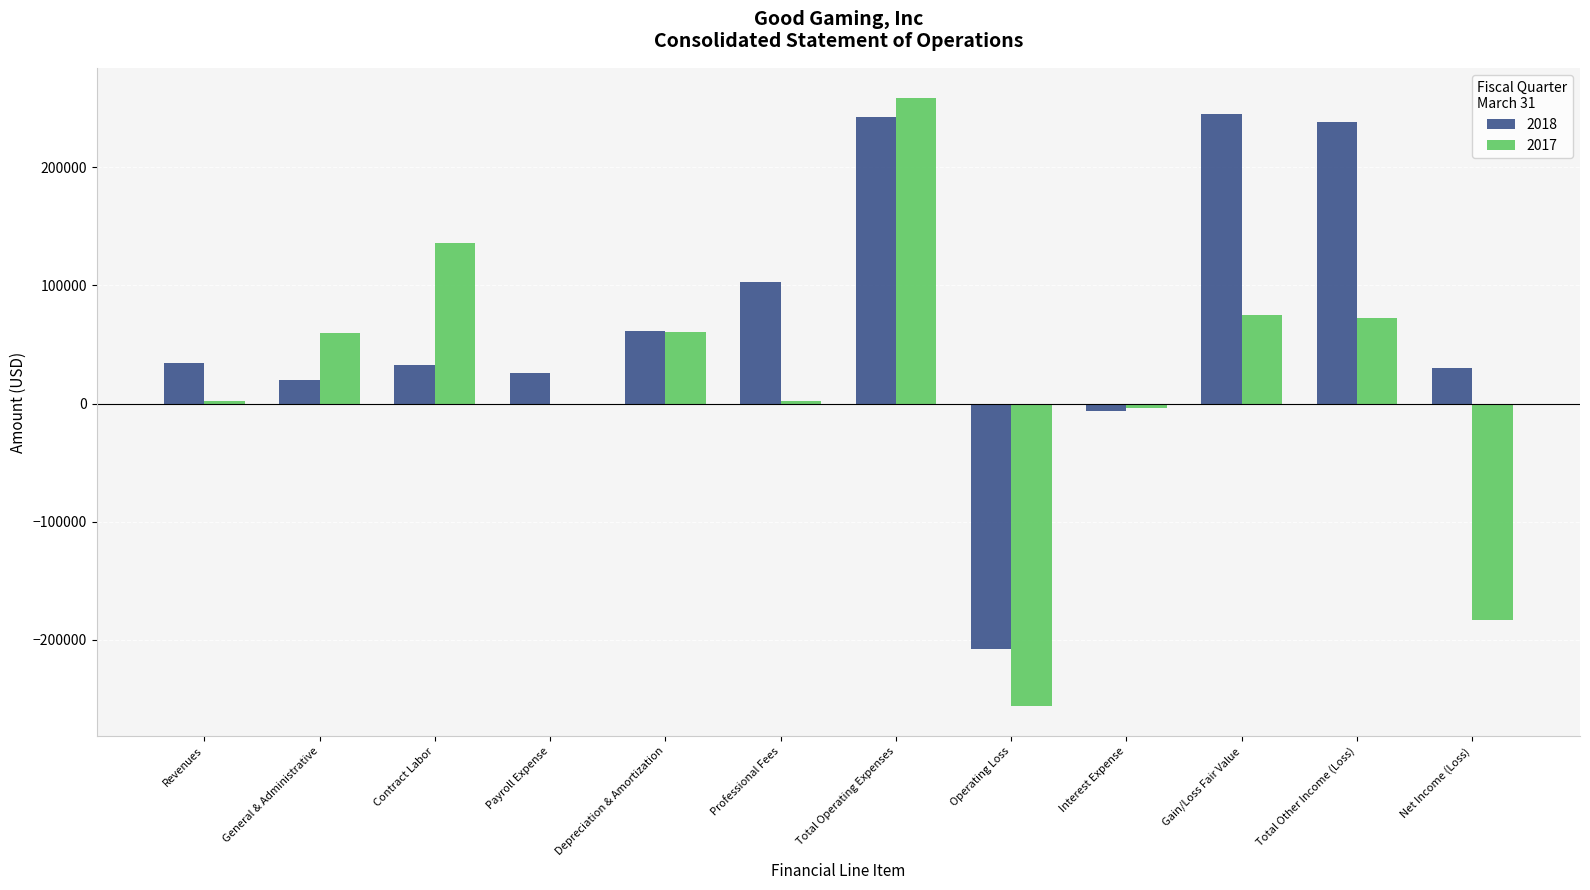

Which series has the largest range (max minus min)?

2017